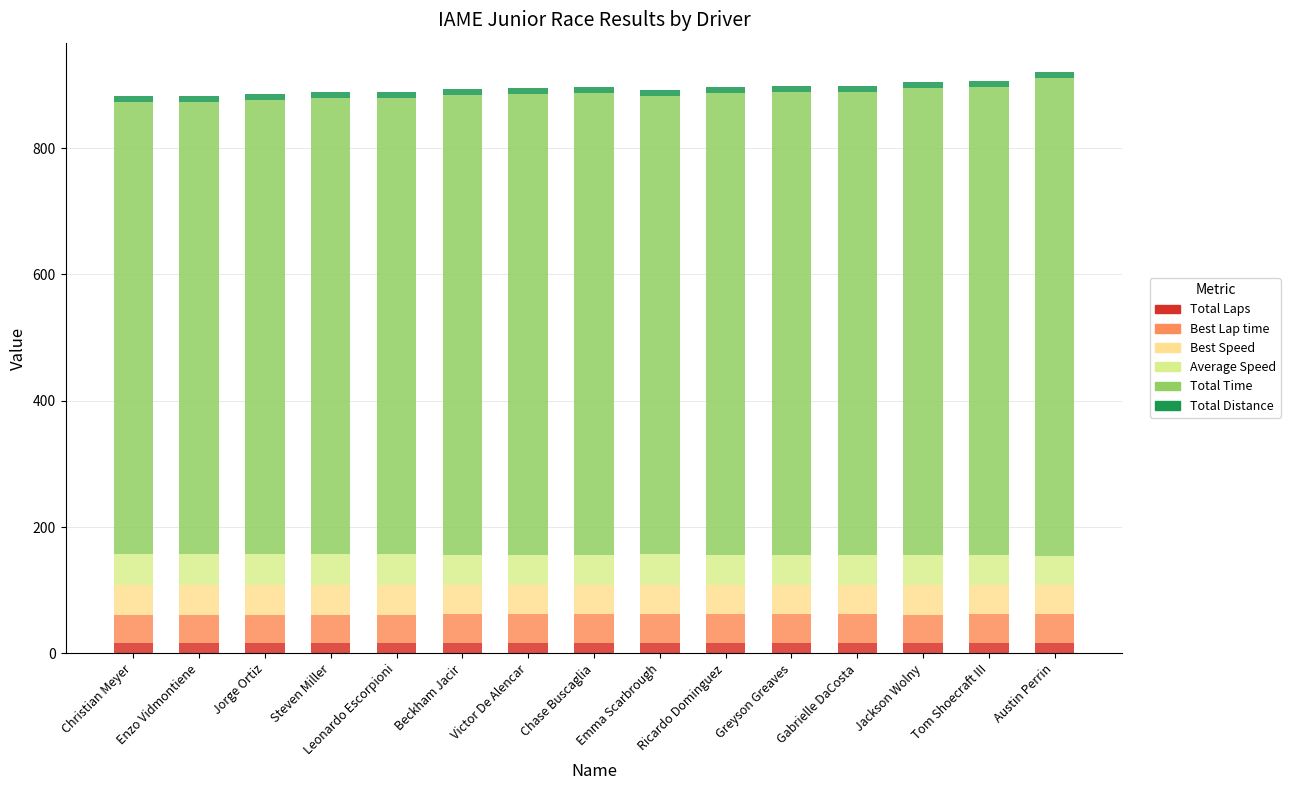

Is it true that Average Speed equals 46.6 at Tom Shoecraft III?

True